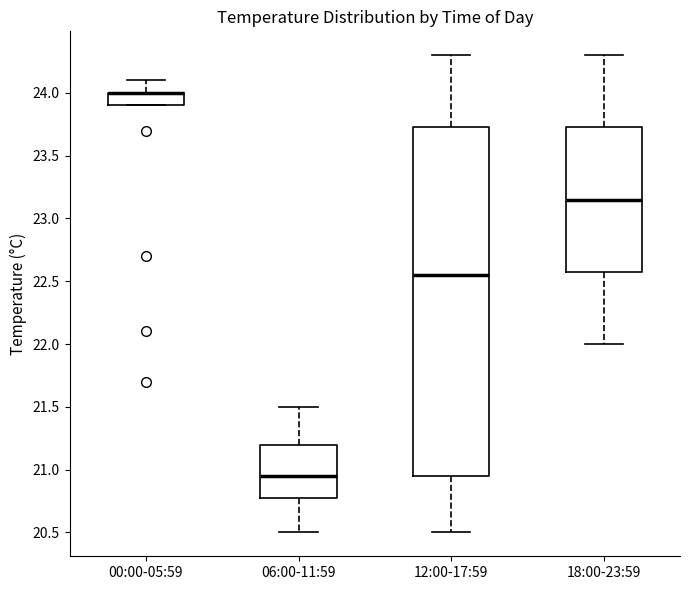

Comparing the boxes themselves (not the whiskers), which one is the tallest?

12:00-17:59